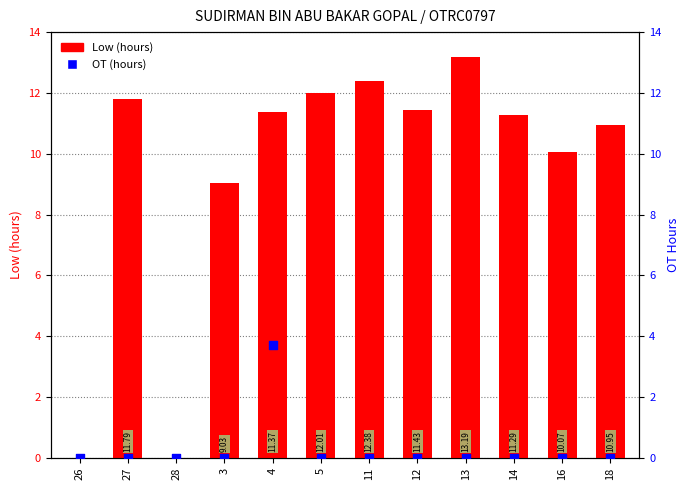

Is the value of Low (hours) at 26 greater than the value of OT (hours) at 3?

No